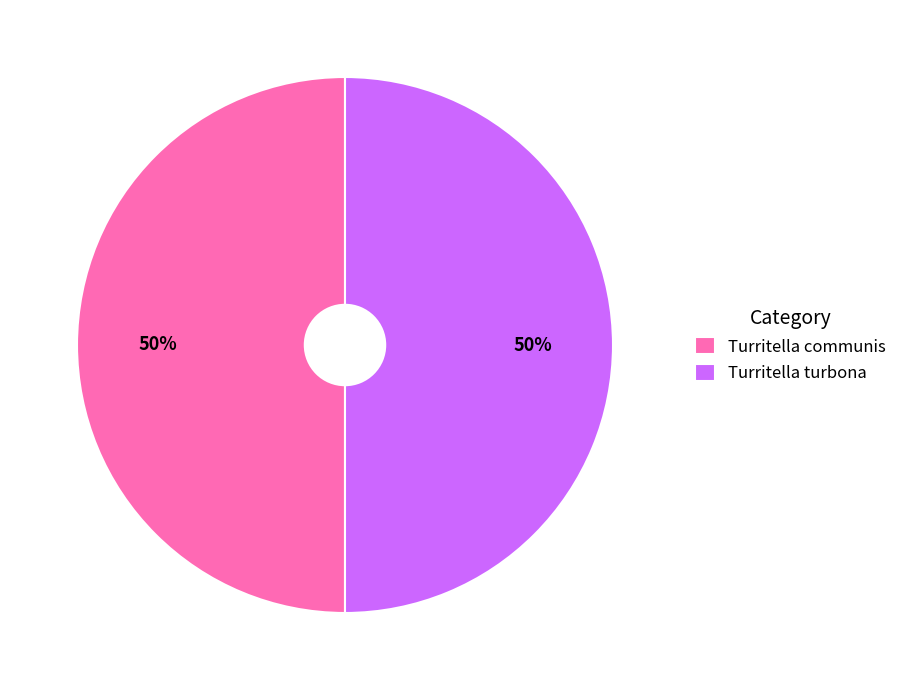

To the nearest percent, what is the average slice percentage?

50%